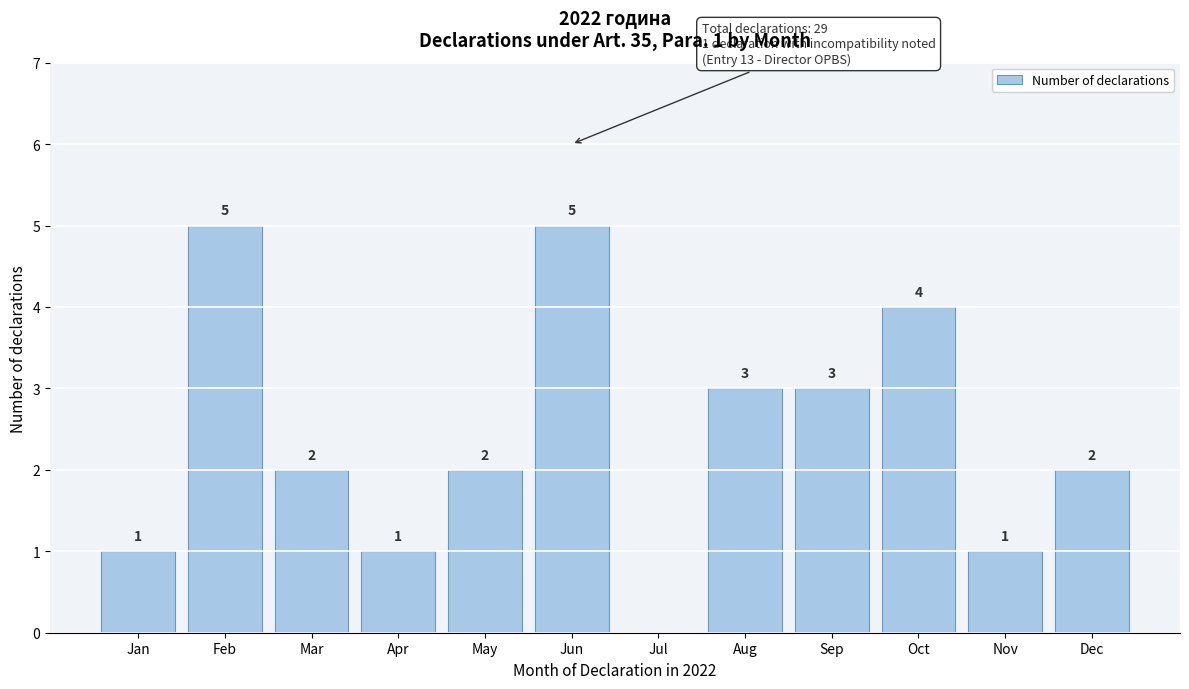

Reading right to left, what are all the values shown in this chart?

Dec=2	Nov=1	Oct=4	Sep=3	Aug=3	Jul=0	Jun=5	May=2	Apr=1	Mar=2	Feb=5	Jan=1